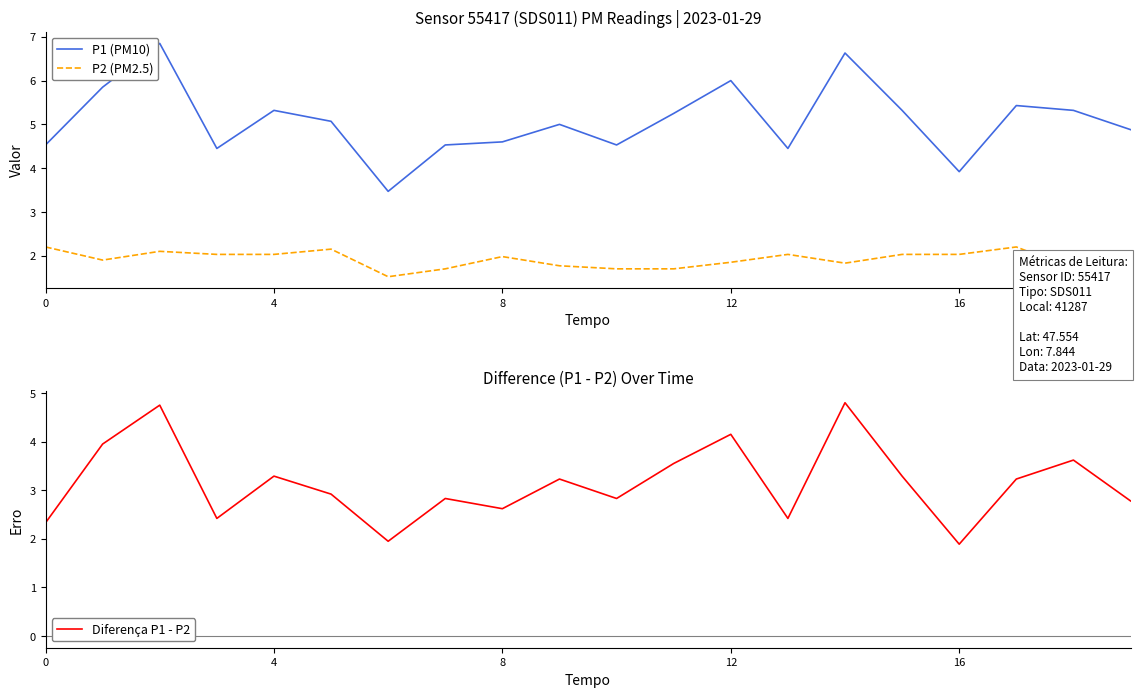

Is it true that P1 (PM10) equals 5.3 at 18?

True